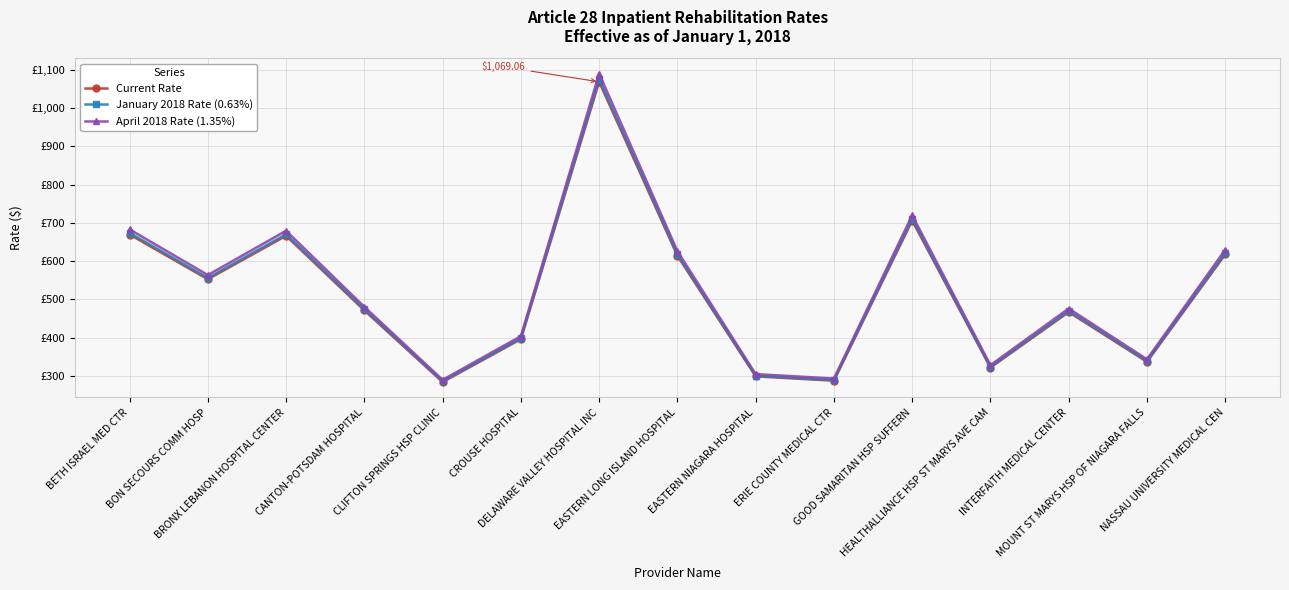

True or false: January 2018 Rate (0.63%) and April 2018 Rate (1.35%) intersect in this chart.

False